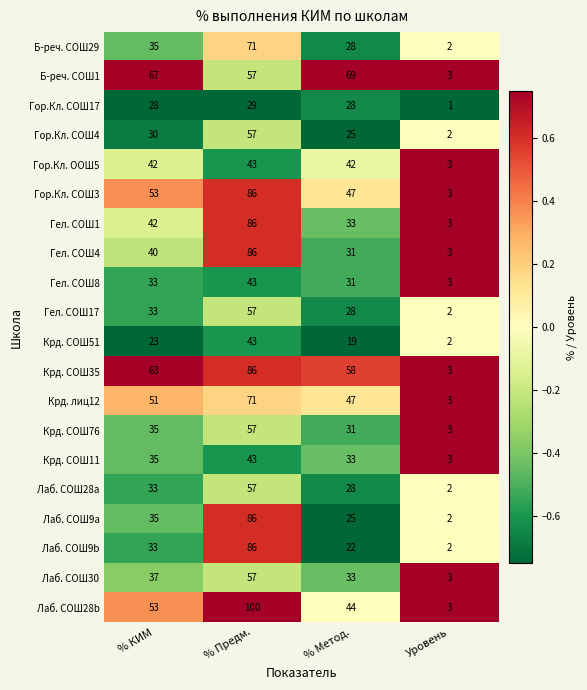

Is it true that Крд. СОШ11 equals 35 at % КИМ?

True